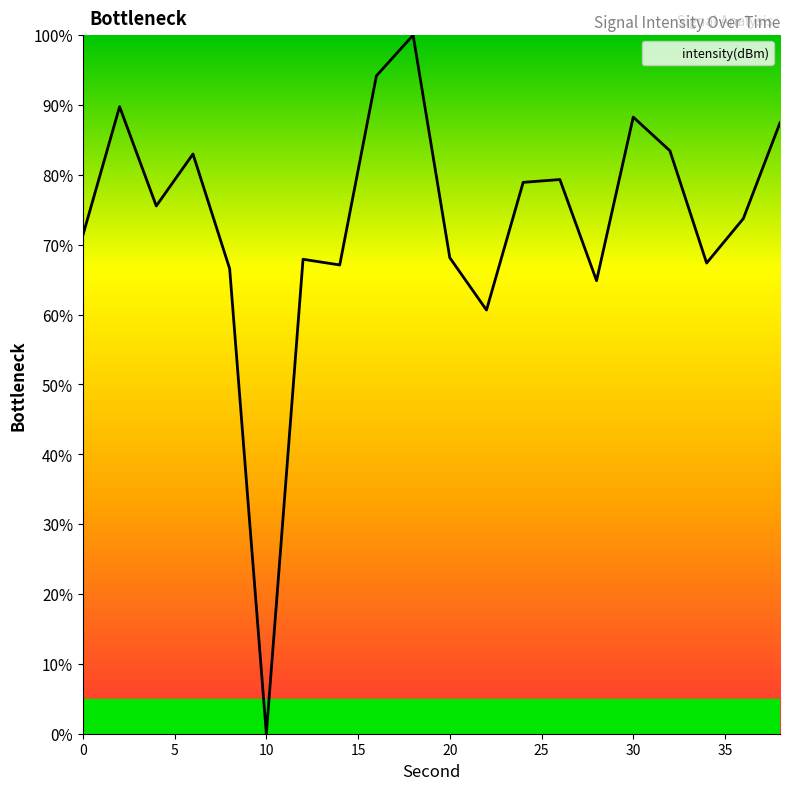

What is the difference between the maximum and minimum values?

100.0